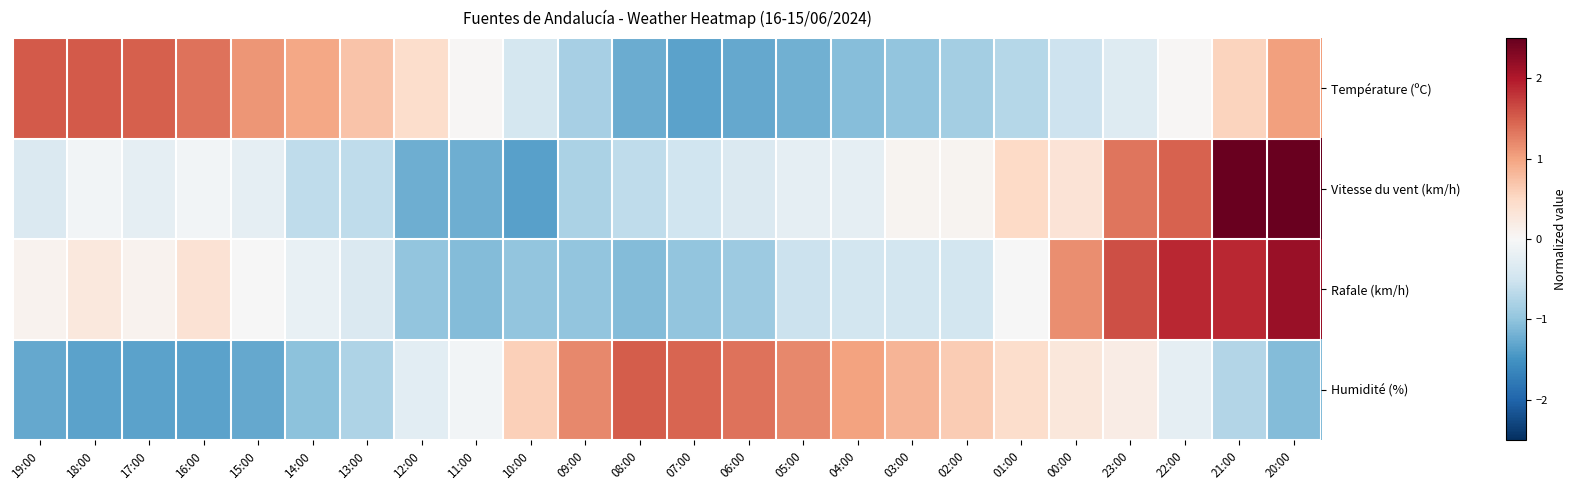

Which category has the highest value across all series?

21:00